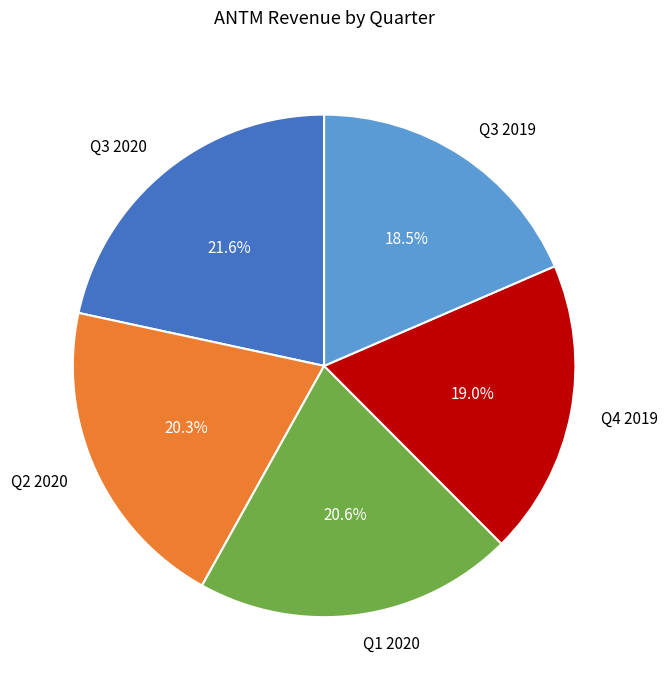

Count the number of slices in the pie.

5